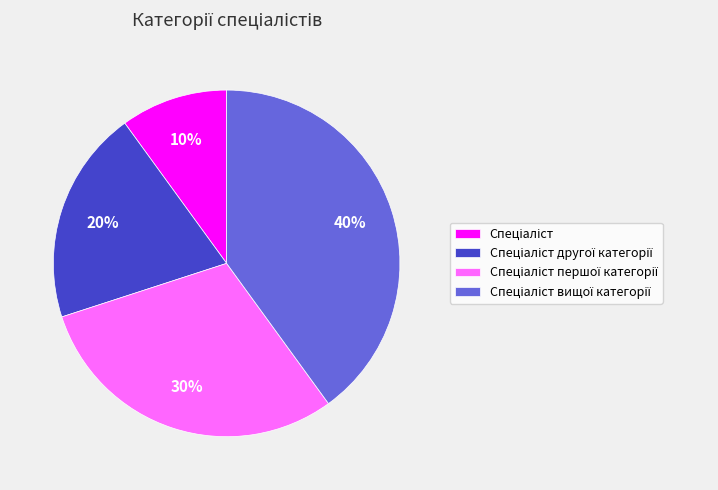

Is there any slice that represents more than half of the pie?

No